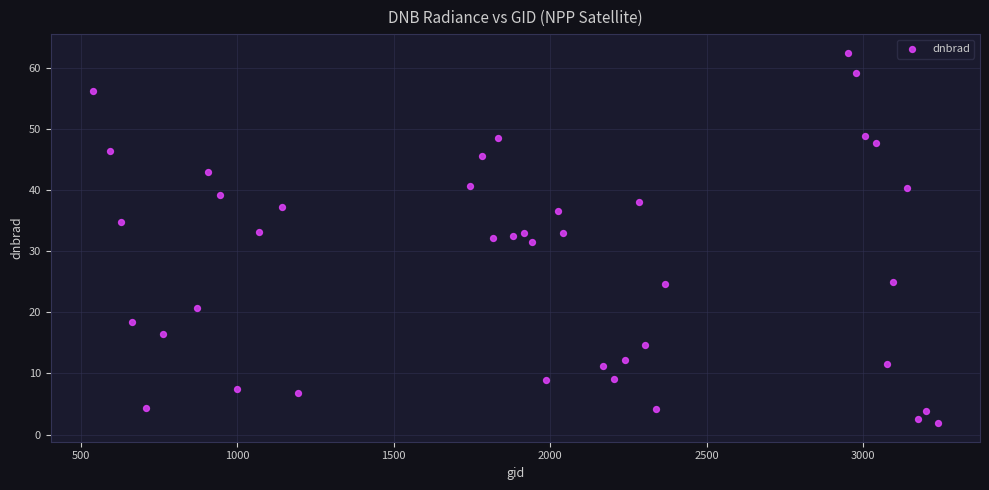

How many points are shown in the scatter plot?

40